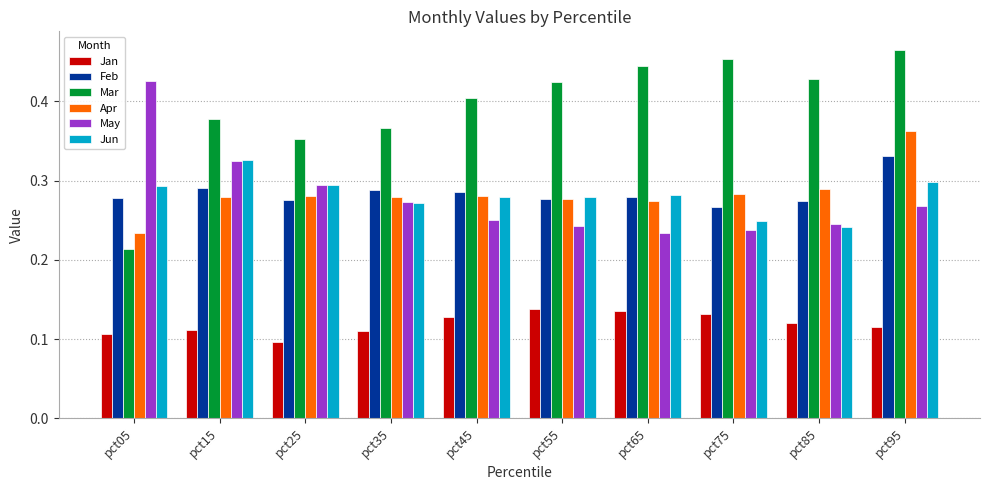

Rank the series at pct95 from lowest to highest value.

Jan, May, Jun, Feb, Apr, Mar